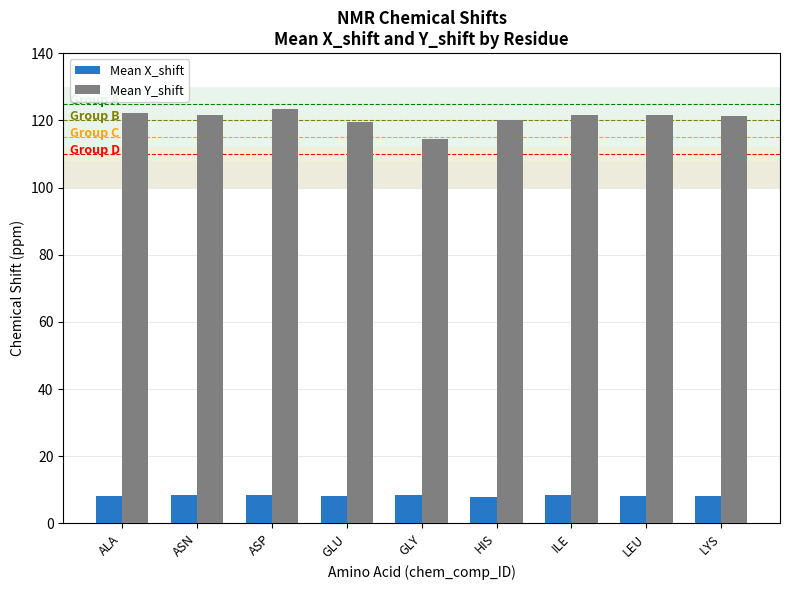

What is the smallest value displayed?

8.0